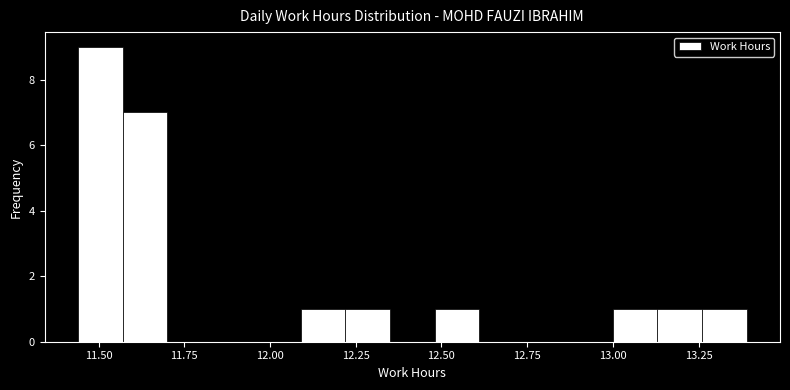

Read against the x-axis, roughly where is the centre of the tallest bar?

11.50